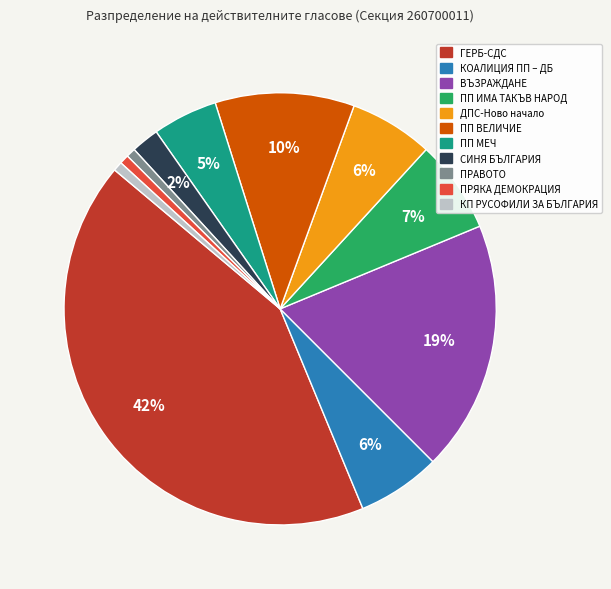

Which category has the biggest portion of the pie?

ГЕРБ-СДС